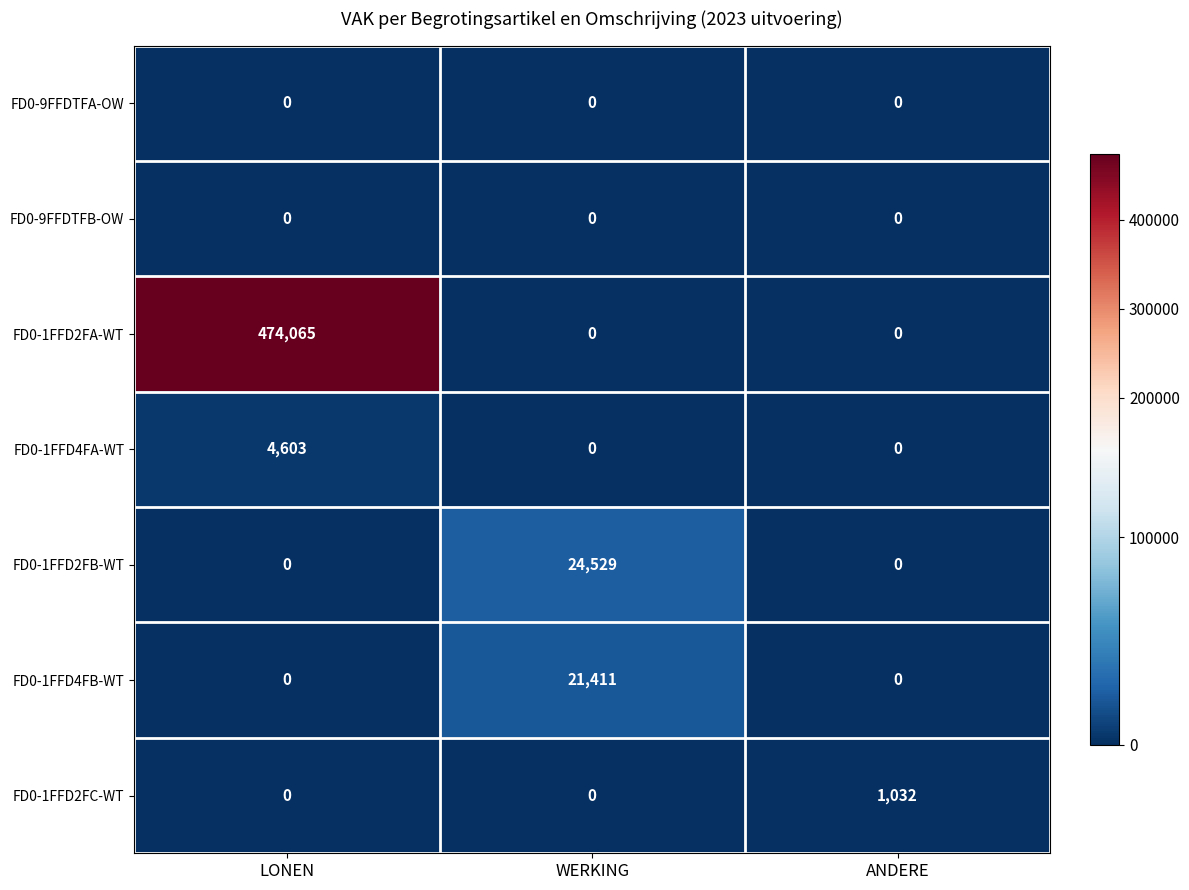

What is the highest value of the FD0-1FFD4FB-WT series?

21411